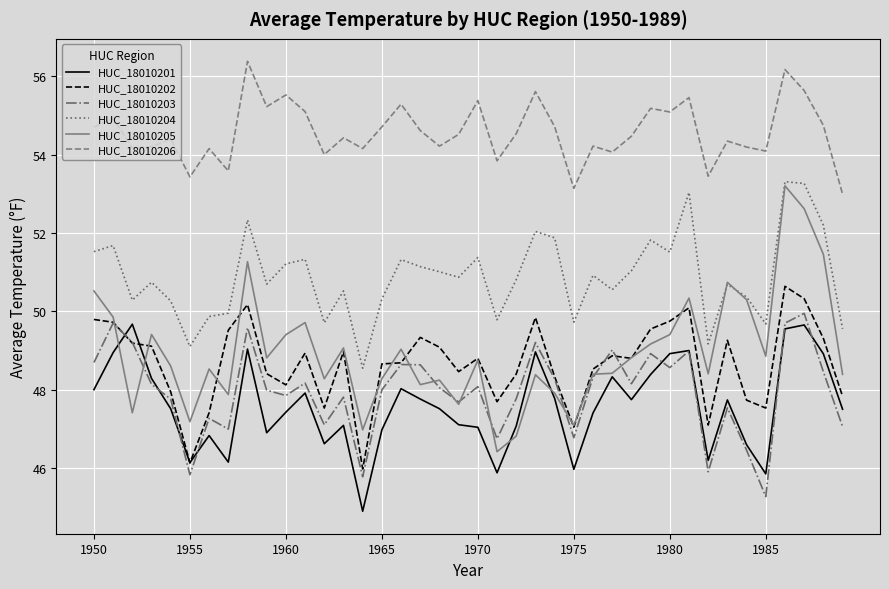

What is the maximum value shown in the chart?

56.4